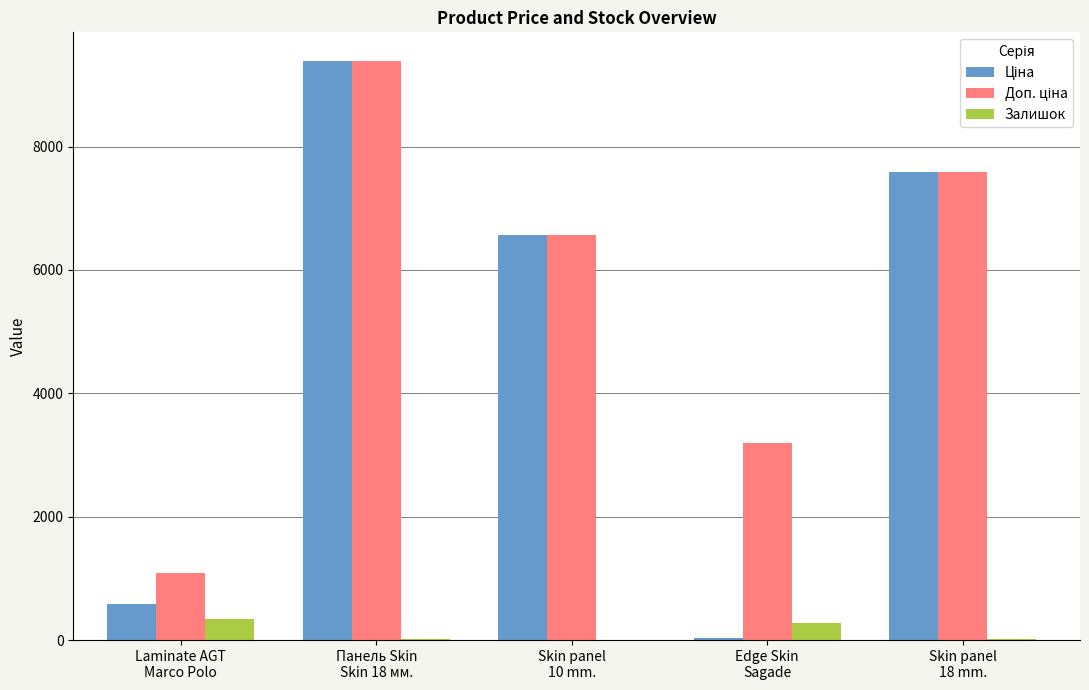

What is the sum of all Залишок values?

639.0